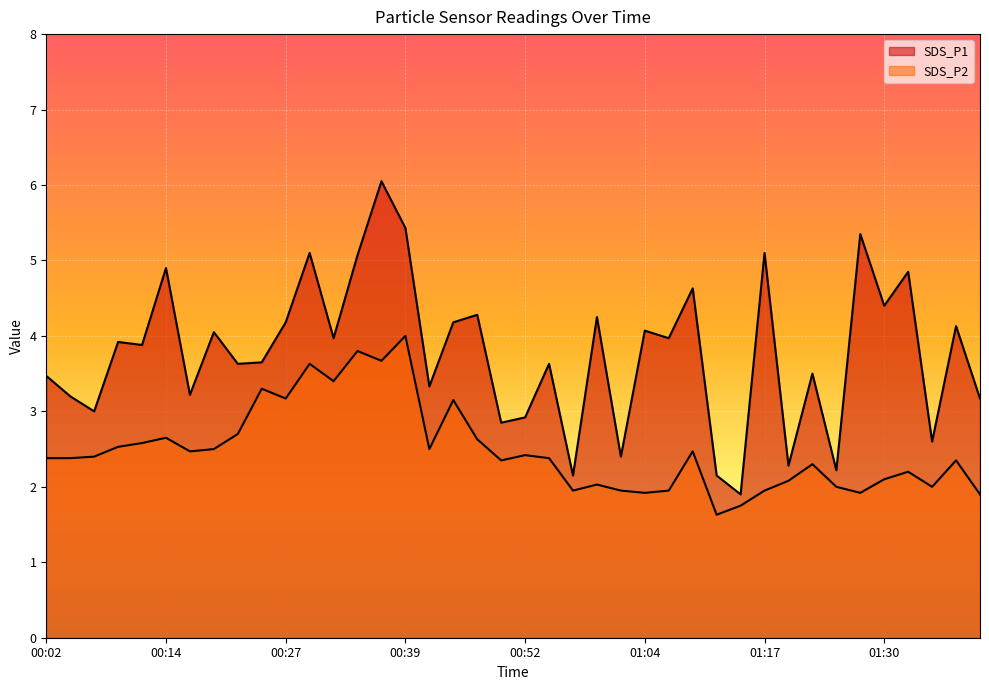

Rank the series by their maximum value, from highest to lowest.

SDS_P1, SDS_P2